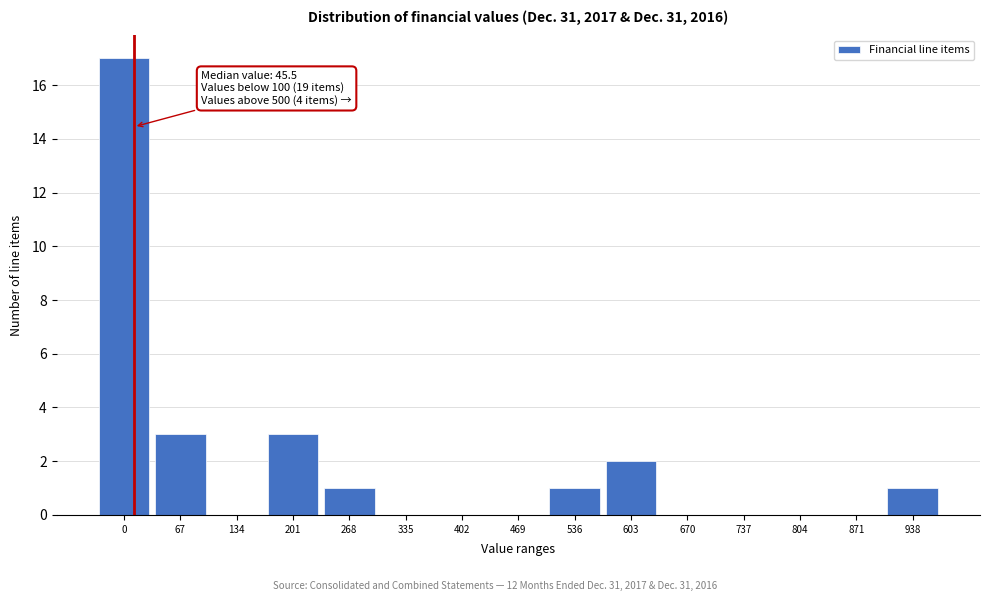

Reading left to right, what are all the values shown in this chart?

0=17	67=3	134=0	201=3	268=1	335=0	402=0	469=0	536=1	603=2	670=0	737=0	804=0	871=0	938=1